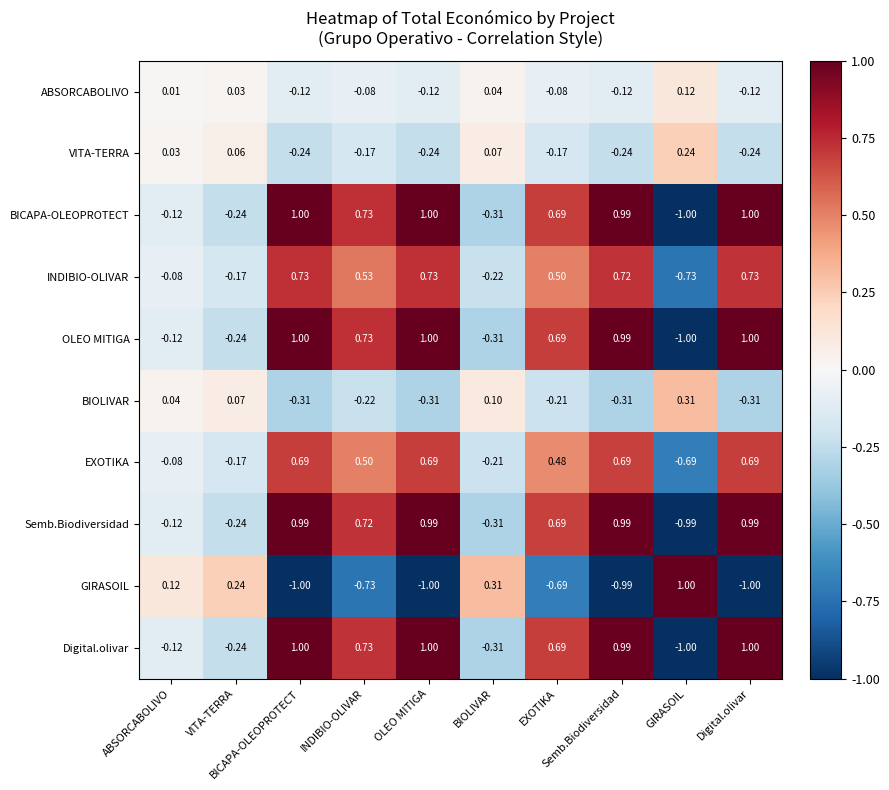

Reading left to right, what are all the values shown in this chart?

ABSORCABOLIVO: ABSORCABOLIVO=0.0	VITA-TERRA=0.0	BICAPA-OLEOPROTECT=-0.1	INDIBIO-OLIVAR=-0.1	OLEO MITIGA=-0.1	BIOLIVAR=0.0	EXOTIKA=-0.1	Semb.Biodiversidad=-0.1	GIRASOIL=0.1	Digital.olivar=-0.1
VITA-TERRA: ABSORCABOLIVO=0.0	VITA-TERRA=0.1	BICAPA-OLEOPROTECT=-0.2	INDIBIO-OLIVAR=-0.2	OLEO MITIGA=-0.2	BIOLIVAR=0.1	EXOTIKA=-0.2	Semb.Biodiversidad=-0.2	GIRASOIL=0.2	Digital.olivar=-0.2
BICAPA-OLEOPROTECT: ABSORCABOLIVO=-0.1	VITA-TERRA=-0.2	BICAPA-OLEOPROTECT=1.0	INDIBIO-OLIVAR=0.7	OLEO MITIGA=1.0	BIOLIVAR=-0.3	EXOTIKA=0.7	Semb.Biodiversidad=1.0	GIRASOIL=-1.0	Digital.olivar=1.0
INDIBIO-OLIVAR: ABSORCABOLIVO=-0.1	VITA-TERRA=-0.2	BICAPA-OLEOPROTECT=0.7	INDIBIO-OLIVAR=0.5	OLEO MITIGA=0.7	BIOLIVAR=-0.2	EXOTIKA=0.5	Semb.Biodiversidad=0.7	GIRASOIL=-0.7	Digital.olivar=0.7
OLEO MITIGA: ABSORCABOLIVO=-0.1	VITA-TERRA=-0.2	BICAPA-OLEOPROTECT=1.0	INDIBIO-OLIVAR=0.7	OLEO MITIGA=1.0	BIOLIVAR=-0.3	EXOTIKA=0.7	Semb.Biodiversidad=1.0	GIRASOIL=-1.0	Digital.olivar=1.0
BIOLIVAR: ABSORCABOLIVO=0.0	VITA-TERRA=0.1	BICAPA-OLEOPROTECT=-0.3	INDIBIO-OLIVAR=-0.2	OLEO MITIGA=-0.3	BIOLIVAR=0.1	EXOTIKA=-0.2	Semb.Biodiversidad=-0.3	GIRASOIL=0.3	Digital.olivar=-0.3
EXOTIKA: ABSORCABOLIVO=-0.1	VITA-TERRA=-0.2	BICAPA-OLEOPROTECT=0.7	INDIBIO-OLIVAR=0.5	OLEO MITIGA=0.7	BIOLIVAR=-0.2	EXOTIKA=0.5	Semb.Biodiversidad=0.7	GIRASOIL=-0.7	Digital.olivar=0.7
Semb.Biodiversidad: ABSORCABOLIVO=-0.1	VITA-TERRA=-0.2	BICAPA-OLEOPROTECT=1.0	INDIBIO-OLIVAR=0.7	OLEO MITIGA=1.0	BIOLIVAR=-0.3	EXOTIKA=0.7	Semb.Biodiversidad=1.0	GIRASOIL=-1.0	Digital.olivar=1.0
GIRASOIL: ABSORCABOLIVO=0.1	VITA-TERRA=0.2	BICAPA-OLEOPROTECT=-1.0	INDIBIO-OLIVAR=-0.7	OLEO MITIGA=-1.0	BIOLIVAR=0.3	EXOTIKA=-0.7	Semb.Biodiversidad=-1.0	GIRASOIL=1.0	Digital.olivar=-1.0
Digital.olivar: ABSORCABOLIVO=-0.1	VITA-TERRA=-0.2	BICAPA-OLEOPROTECT=1.0	INDIBIO-OLIVAR=0.7	OLEO MITIGA=1.0	BIOLIVAR=-0.3	EXOTIKA=0.7	Semb.Biodiversidad=1.0	GIRASOIL=-1.0	Digital.olivar=1.0